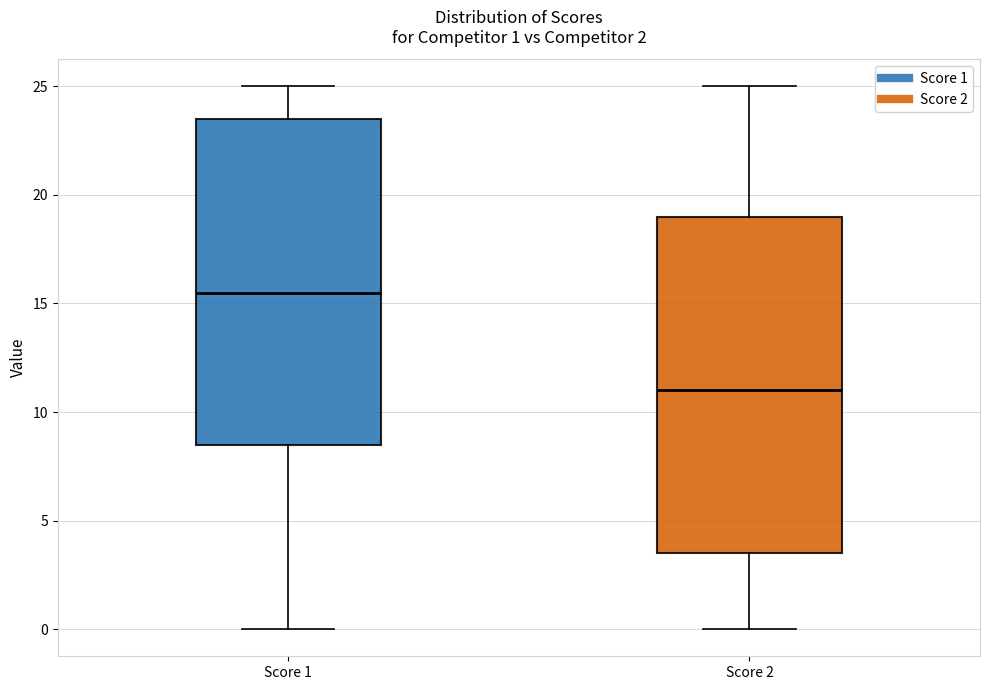

Comparing the boxes themselves (not the whiskers), which one is the tallest?

Score 2